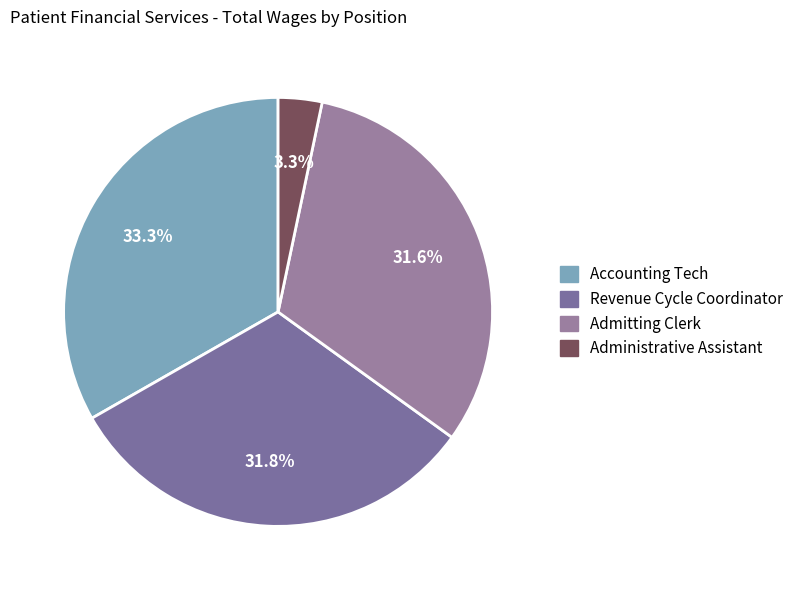

How many slices are in this pie chart?

4